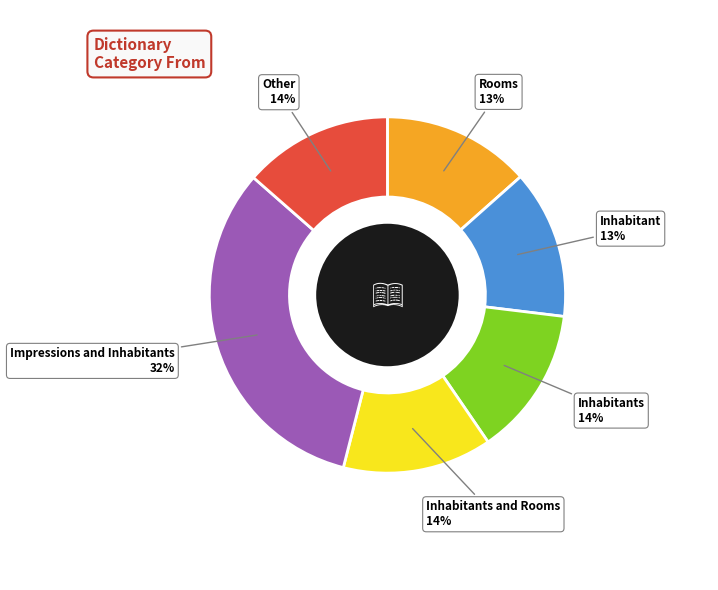

Approximately how many times larger is the value at Rooms compared to Impressions and Inhabitants?

0.4